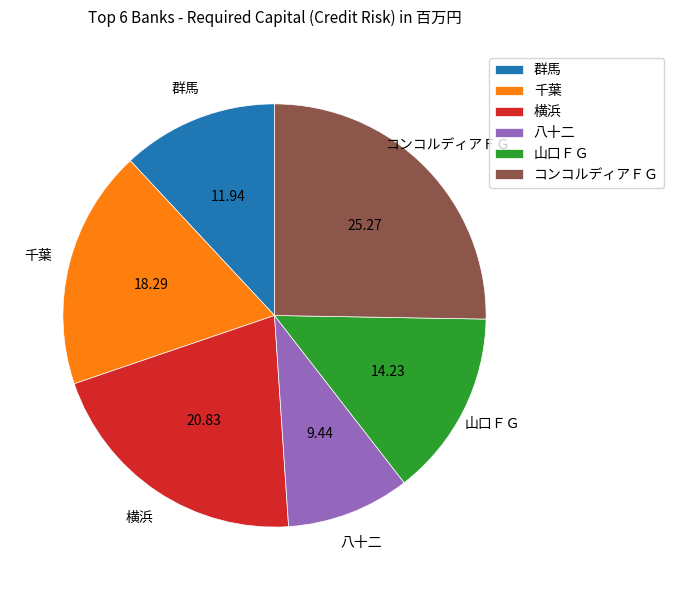

Is there any slice that represents more than half of the pie?

No